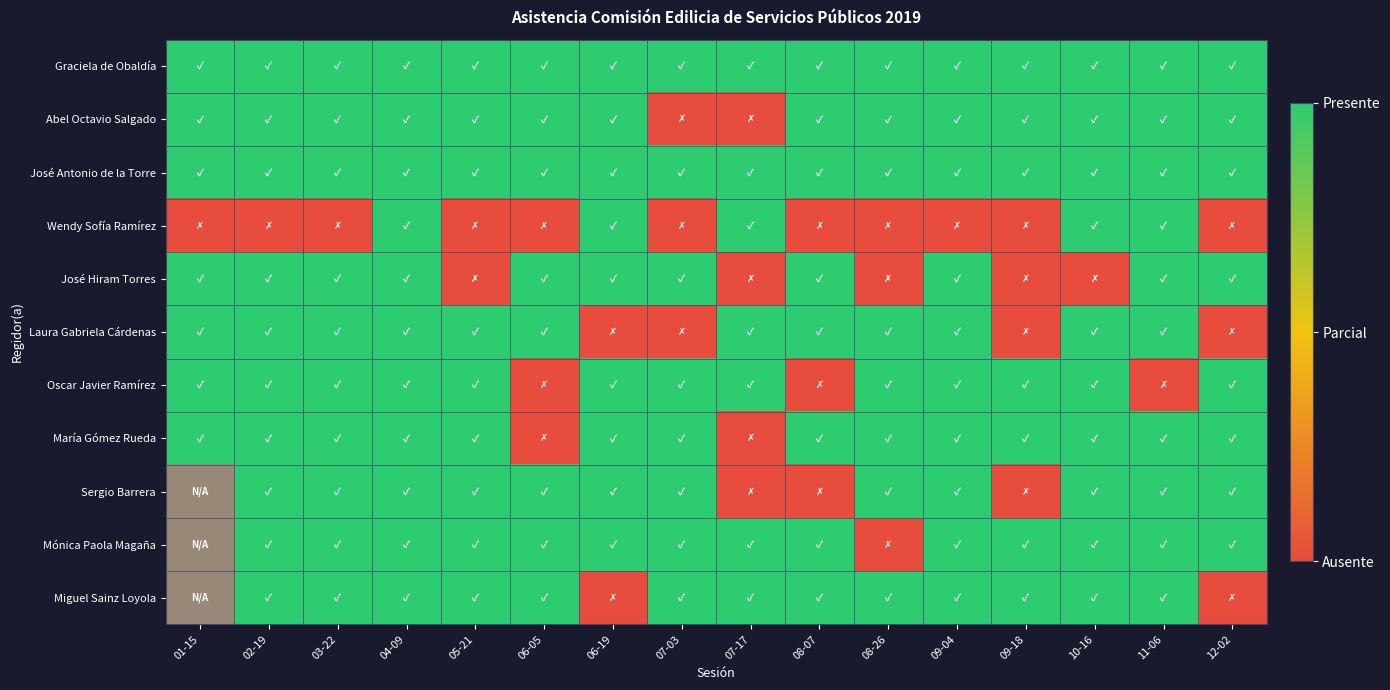

What is the difference between the maximum and minimum values in the Laura Gabriela Cárdenas series?

1